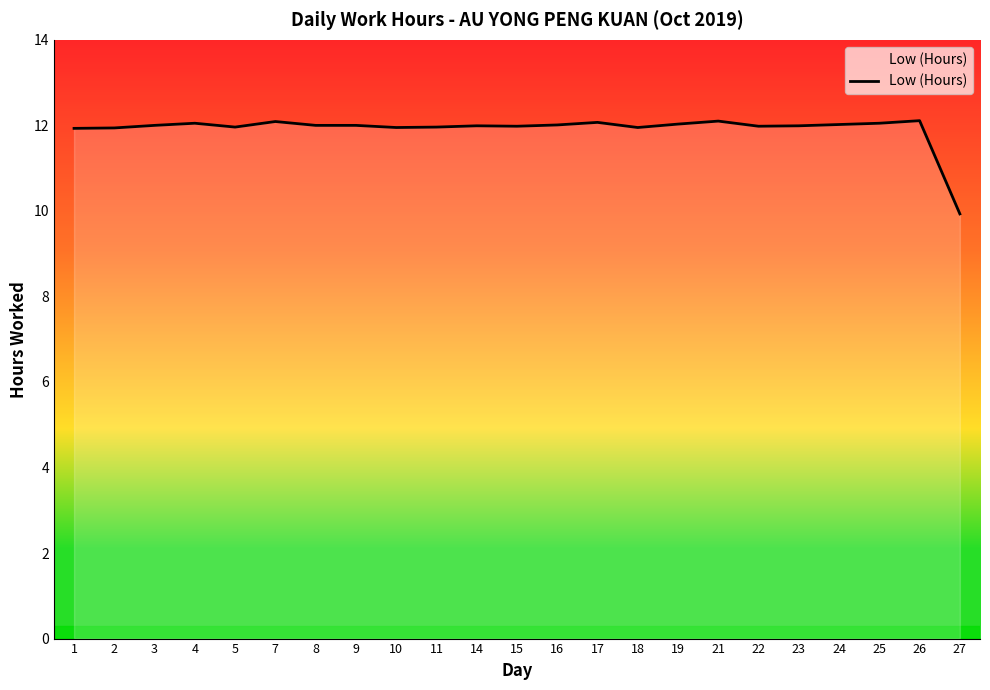

What is the maximum value shown in the chart?

12.1